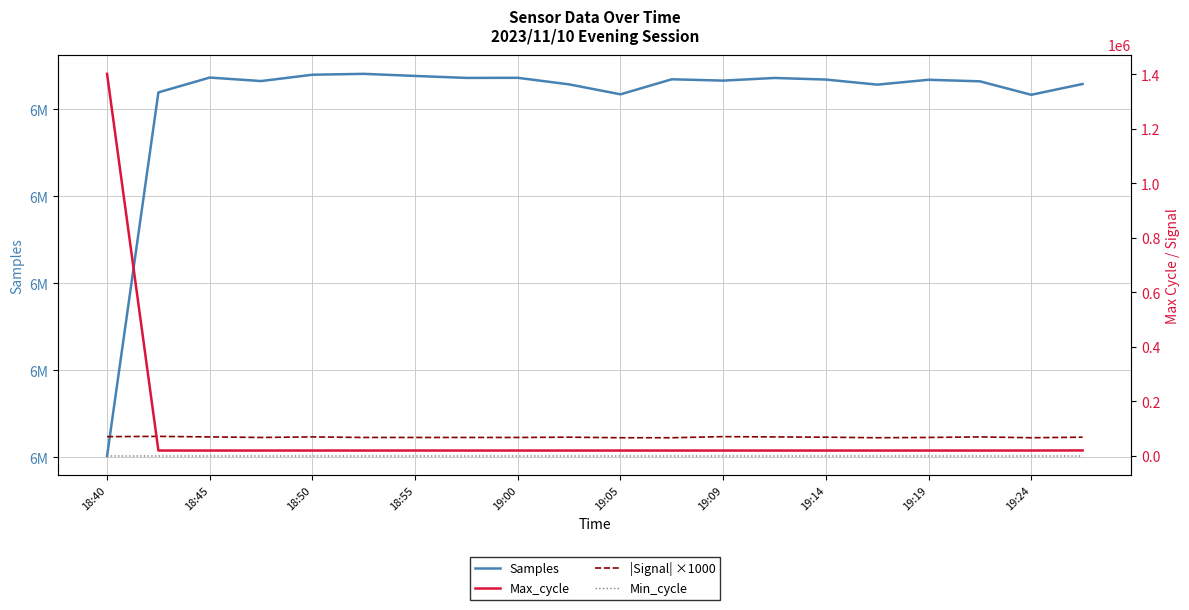

True or false: Samples and Min_cycle cross at least once.

False